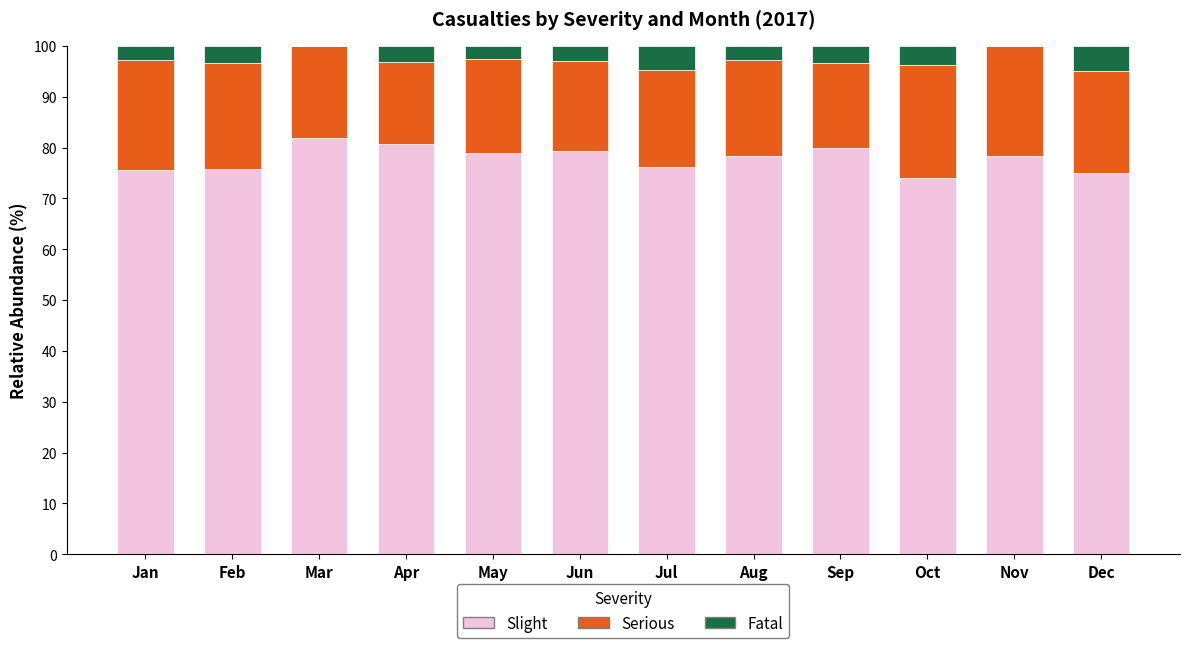

True or false: Slight has a value of 75.7 at Jan.

True